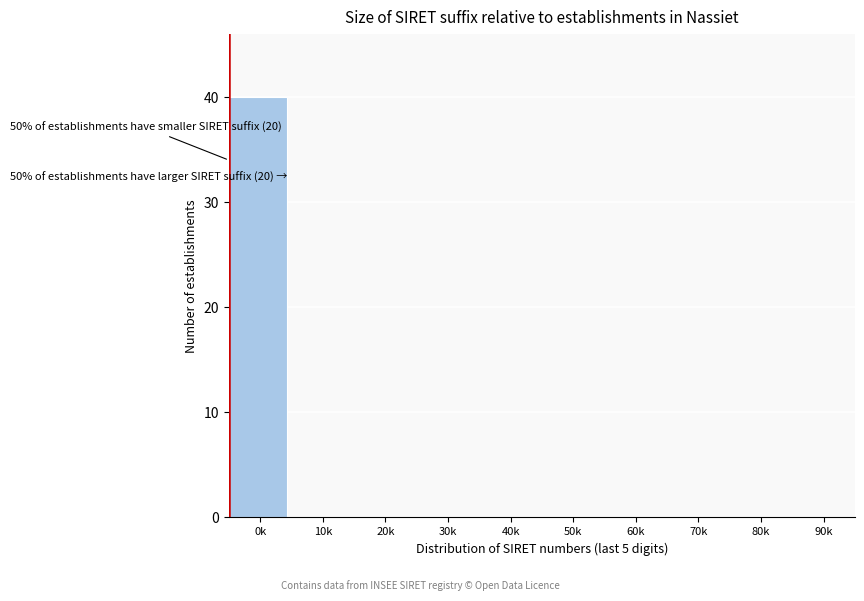

Reading left to right, list all the values displayed in this chart.

0k=40	10k=0	20k=0	30k=0	40k=0	50k=0	60k=0	70k=0	80k=0	90k=0